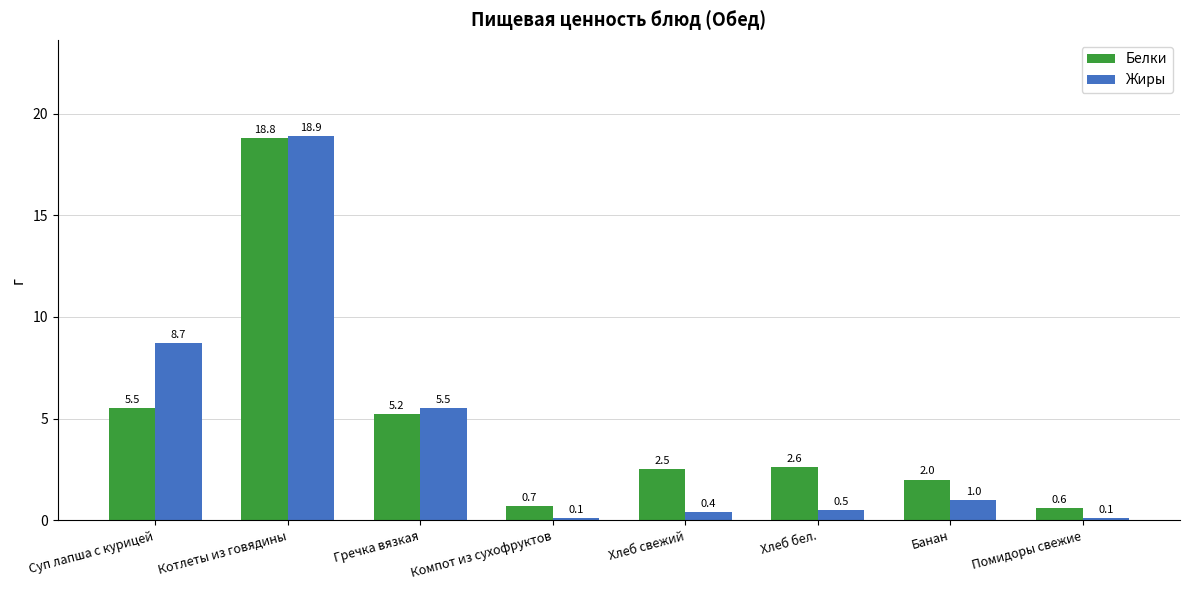

What is the value of the Жиры bar at the 7th from the left?

1.0